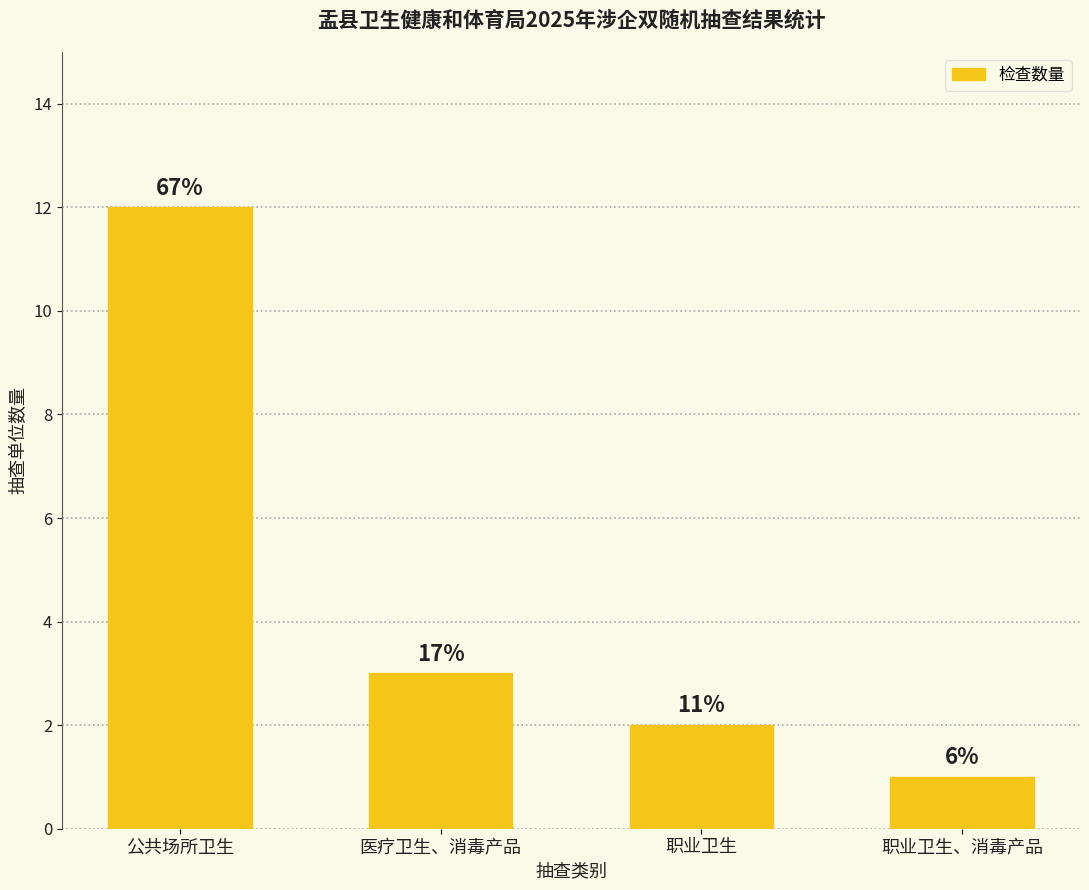

Are the bars horizontal?

No